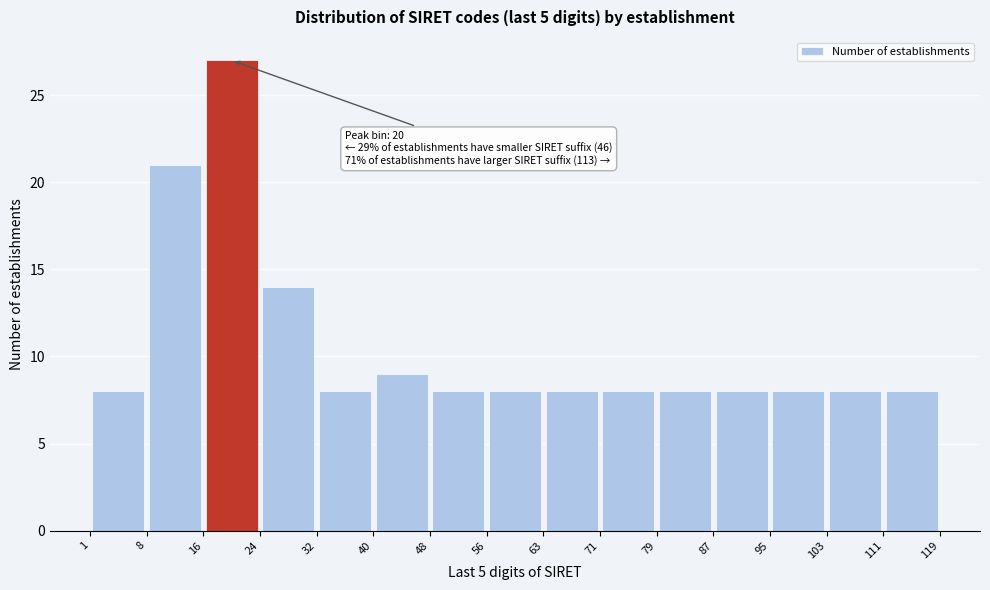

Which range on the x-axis has the tallest bar?

16 to 24